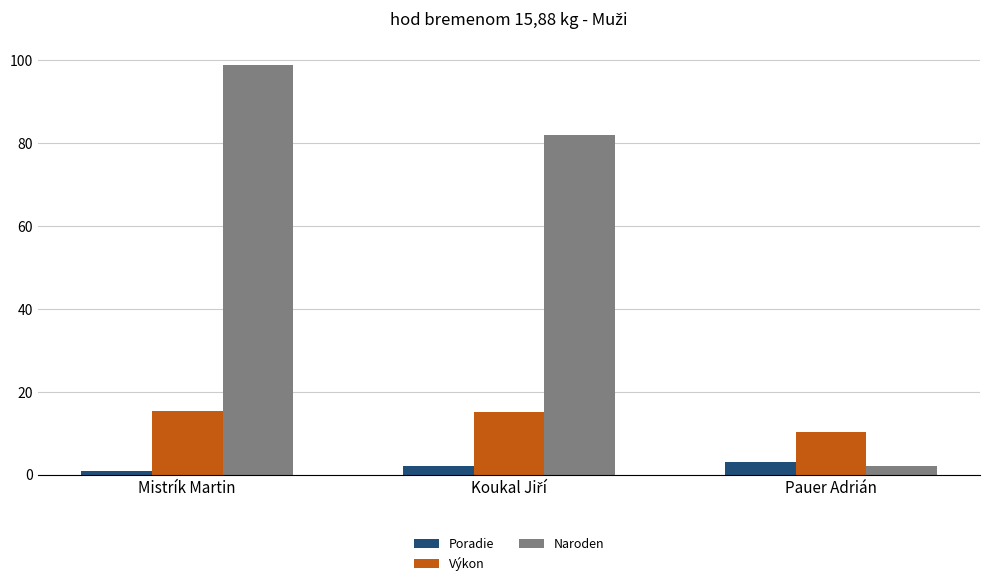

What is the average value of the Naroden series?

61.0